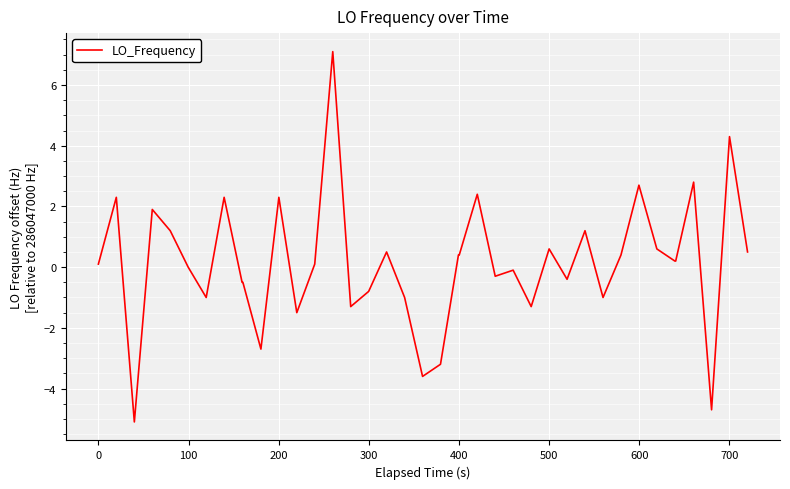

What is the difference between the maximum and minimum values?

12.2